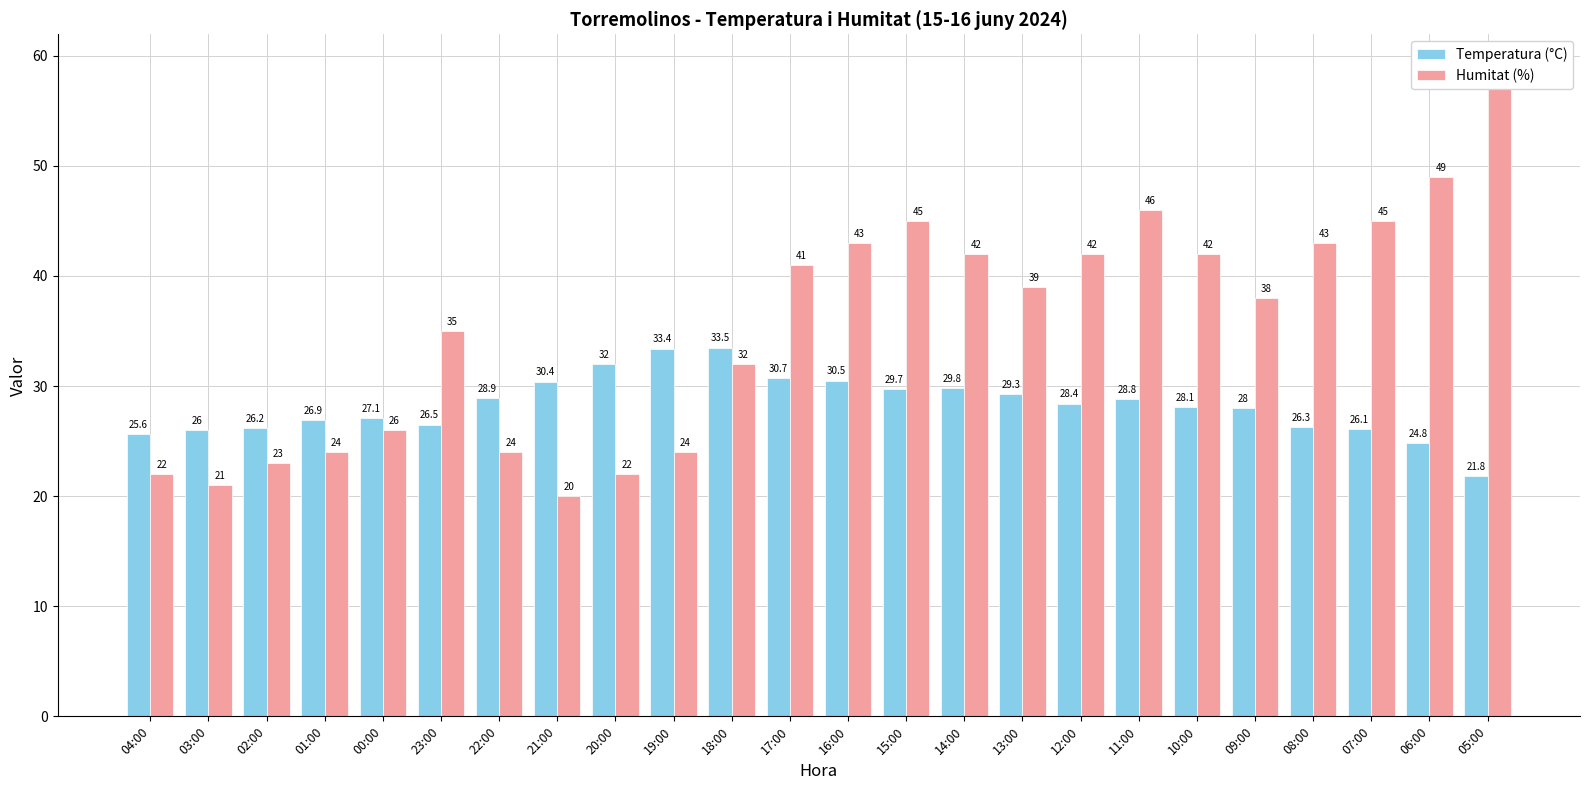

What is the label of the 18th bar from the left?

11:00